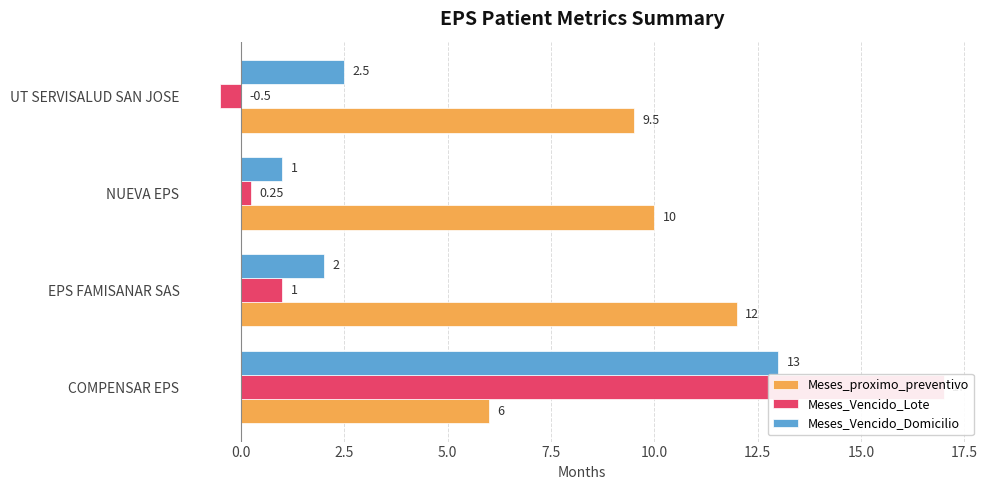

What is the lowest value of the Meses_Vencido_Lote series?

-0.5